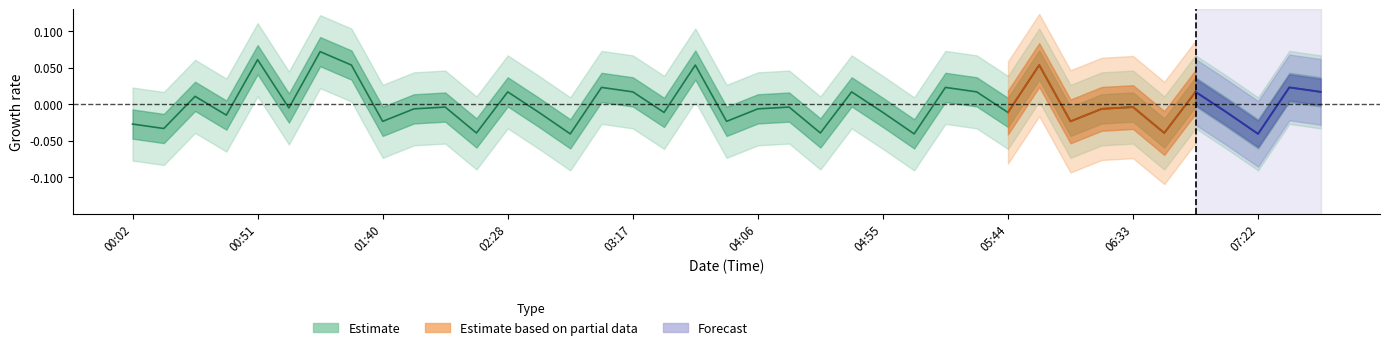

Which category has the highest value across all series?

6